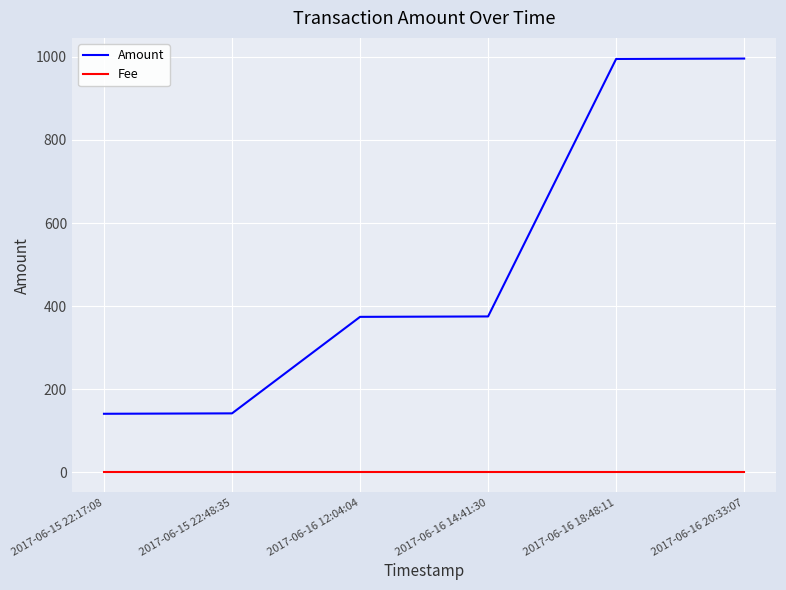

How many categories are shown in the chart?

6